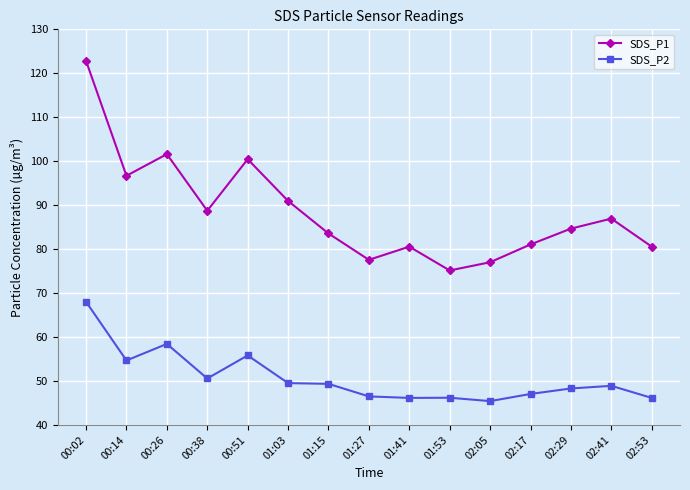

Rank the series by their average value, from lowest to highest.

SDS_P2, SDS_P1